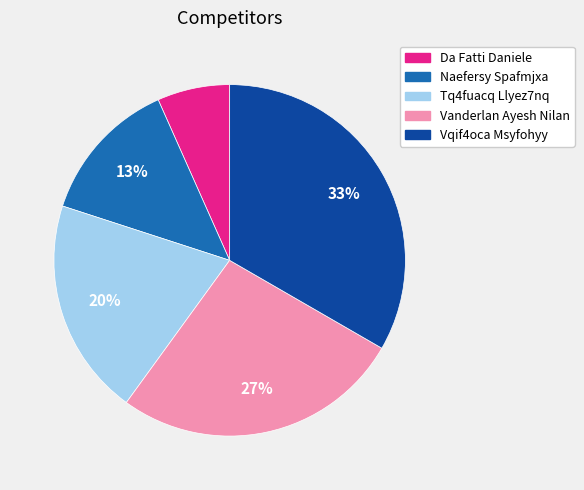

To the nearest percent, what percentage of the pie is Tq4fuacq Llyez7nq?

20%